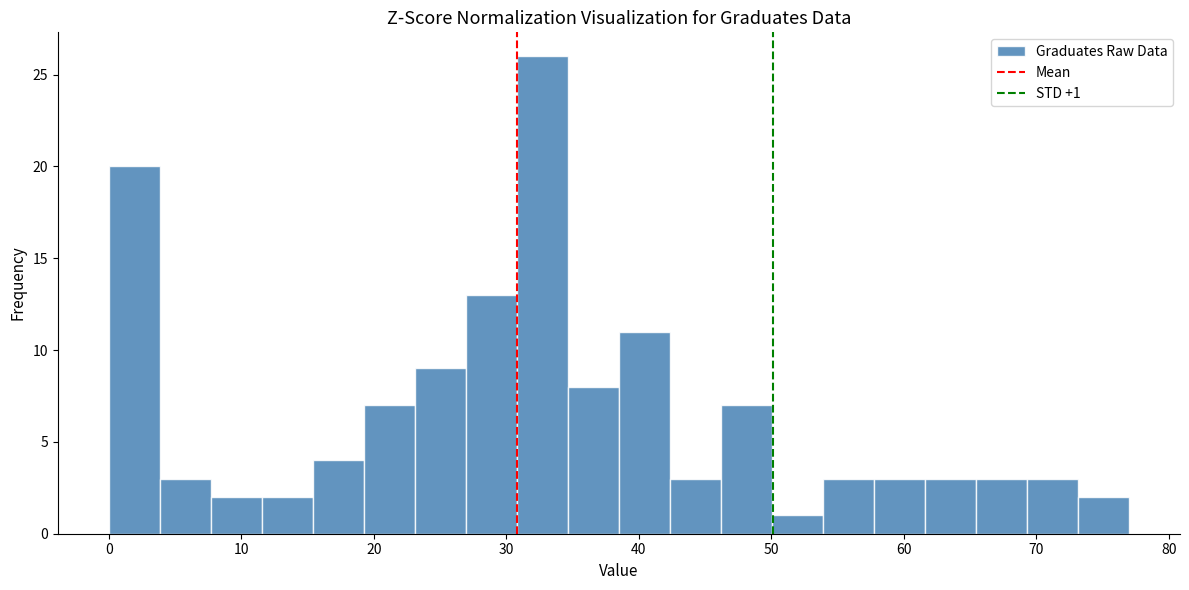

Around what value on the x-axis is the tallest bar? Give the approximate position of its centre, as read against the axis.

33